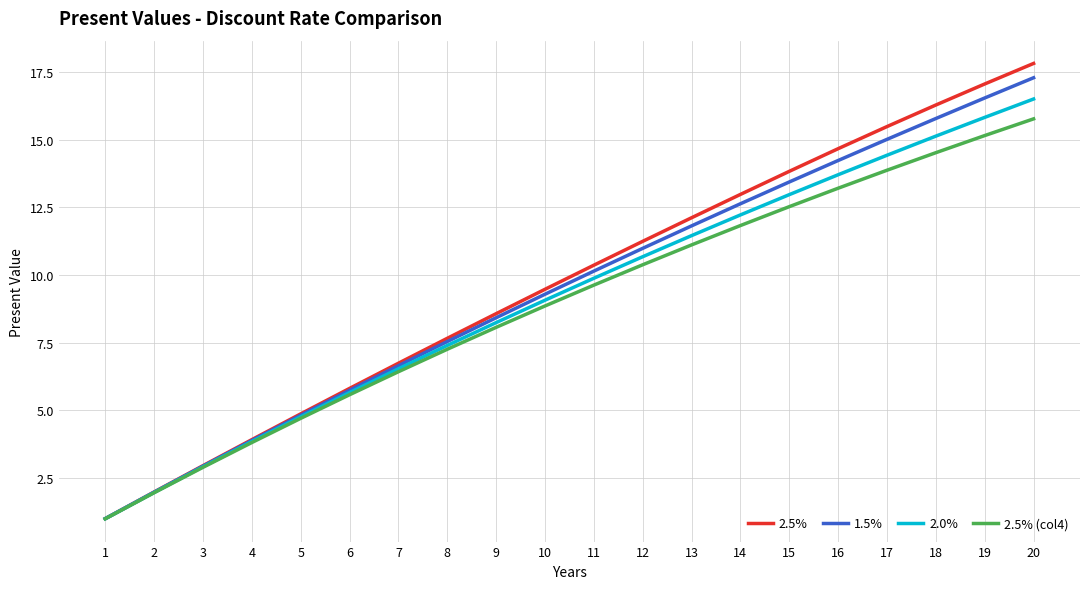

List the series in order of their peak value, highest first.

2.5%, 1.5%, 2.0%, 2.5% (col4)